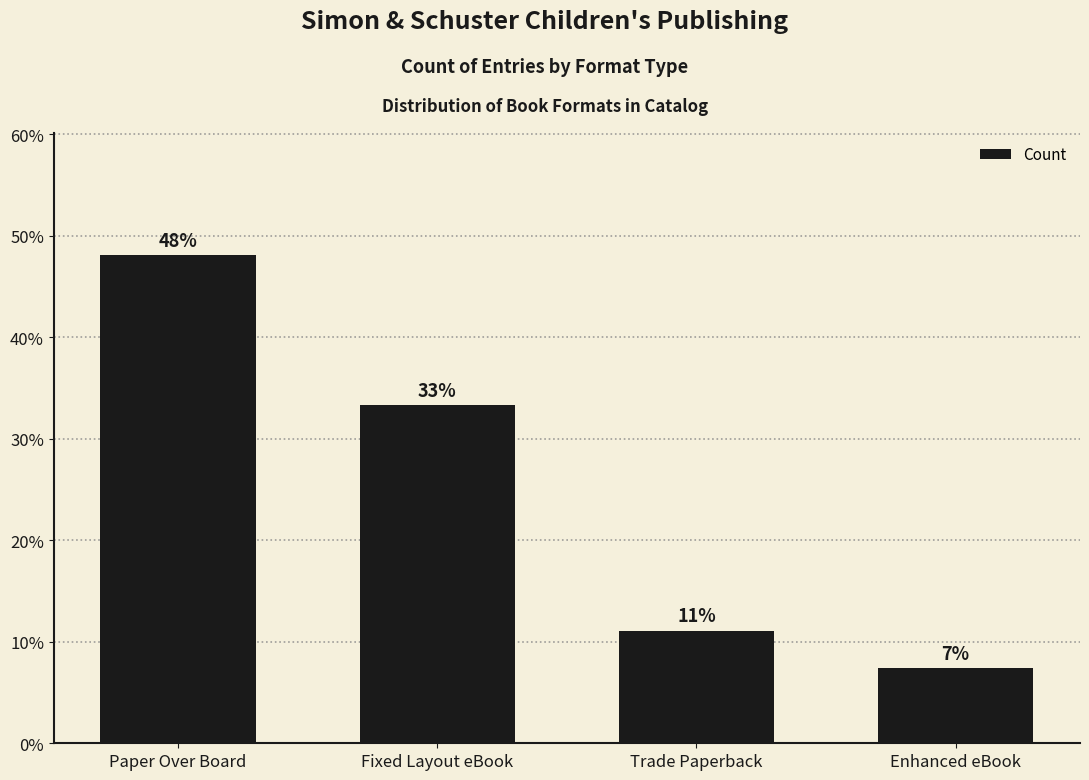

What is the greatest value displayed?

48.1